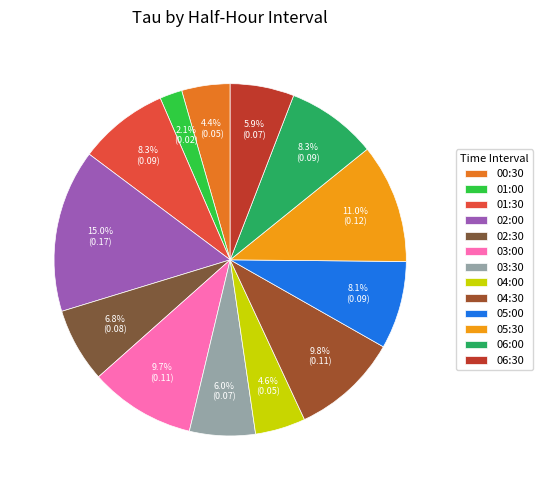

What percentage do 01:00 and 02:00 together represent?

17.0%